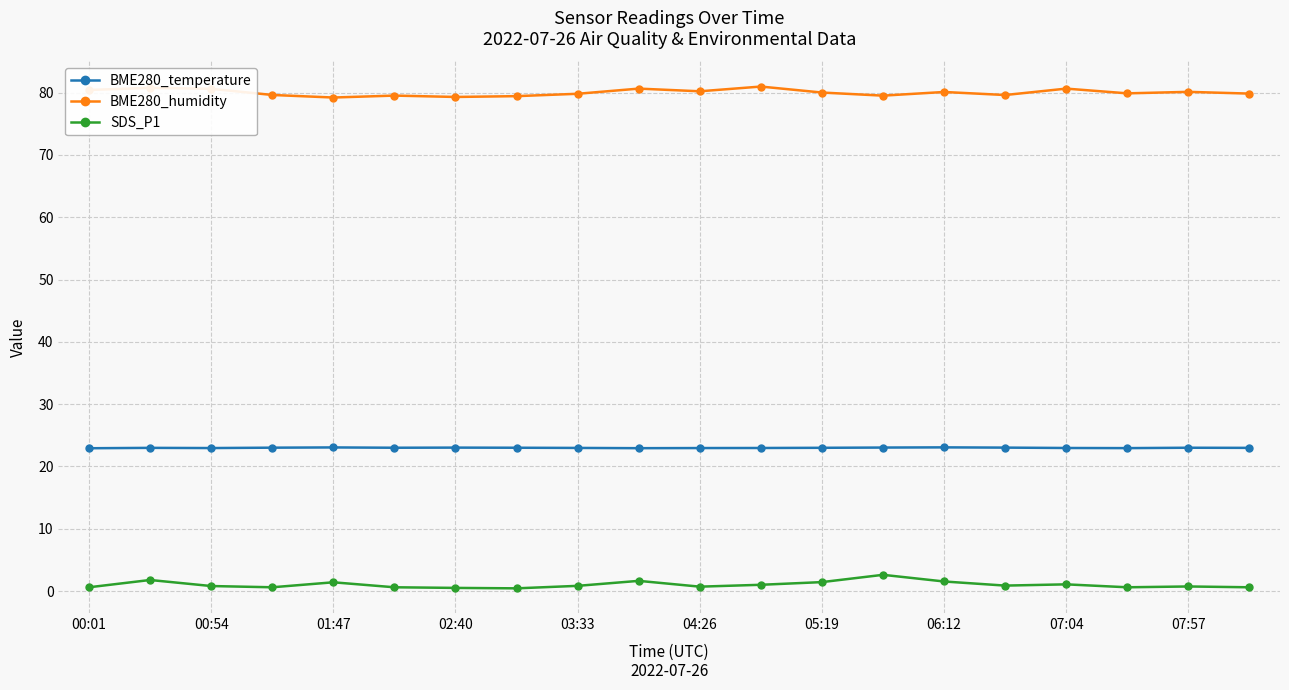

Which series has the largest total across all categories?

BME280_humidity